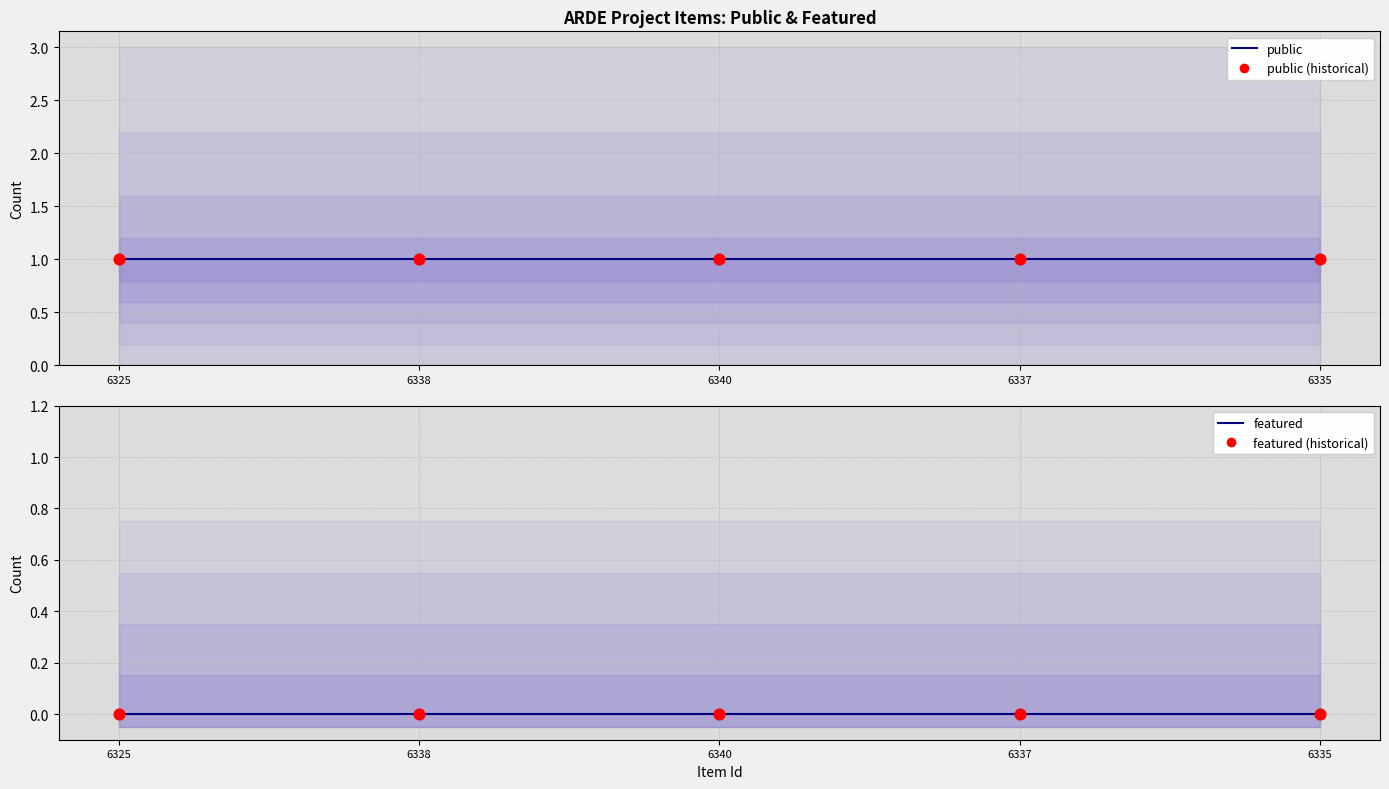

At how many categories does at least one series exceed 0?

5